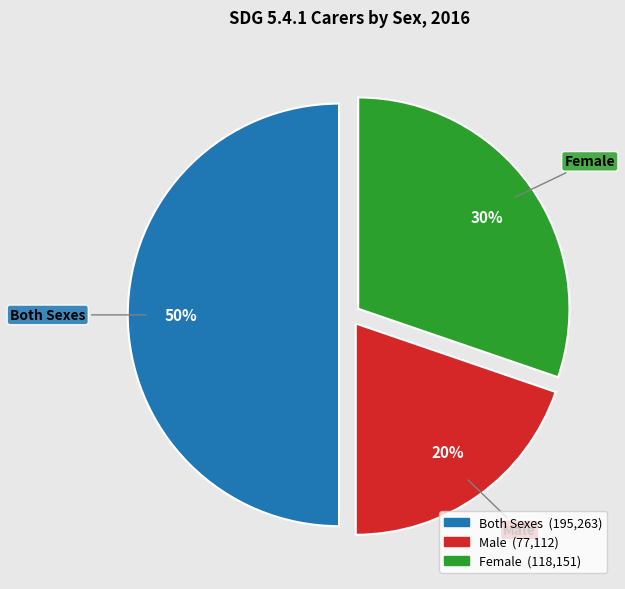

What percentage is the Both Sexes slice, to the nearest percent?

50%